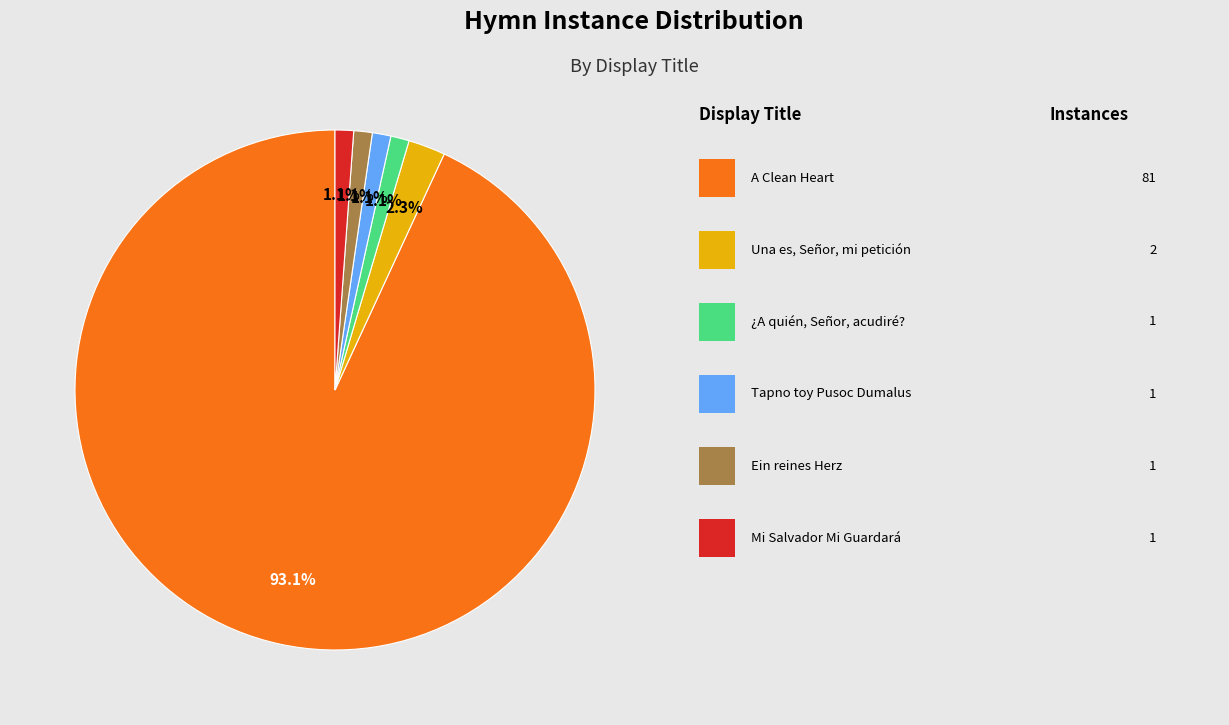

Is there a majority slice in this chart?

Yes